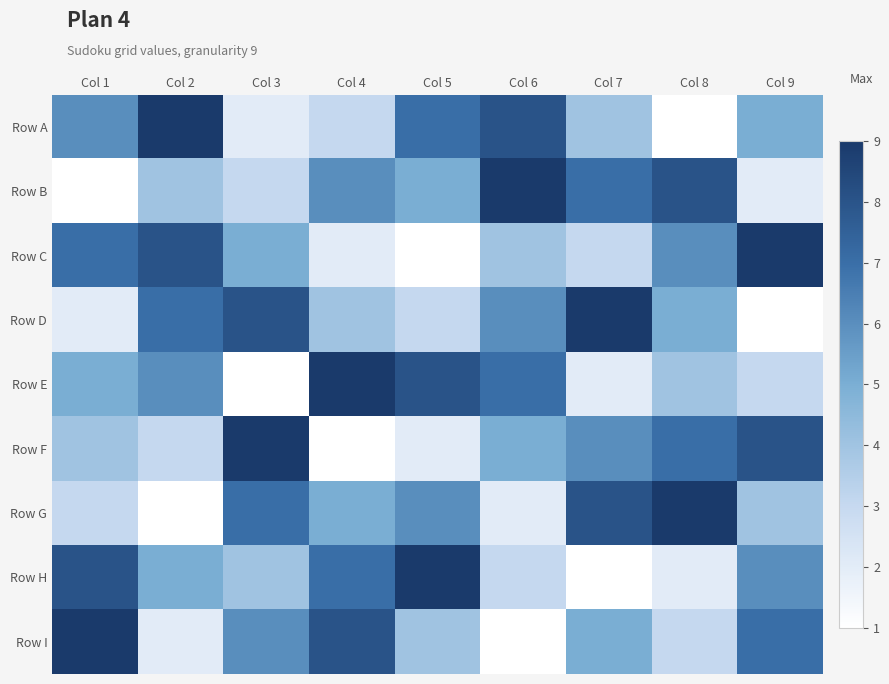

What is the spread (max minus min) of values at Col 7?

8